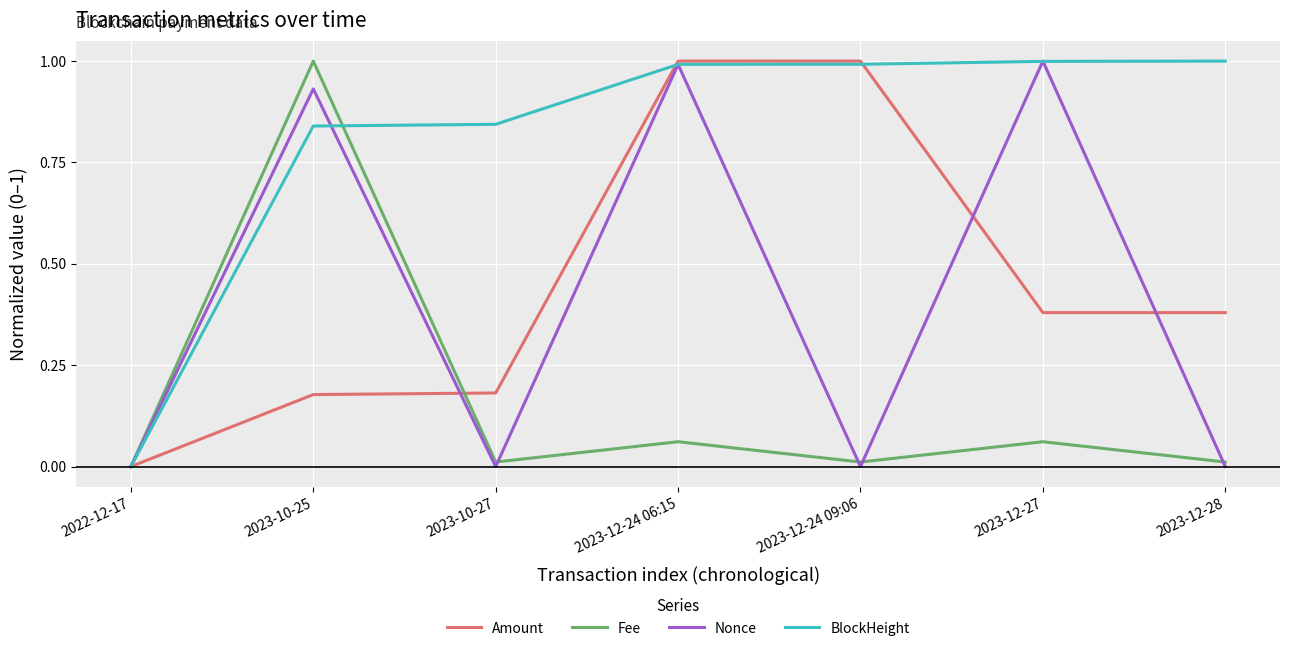

What is the maximum value shown in the chart?

1.0